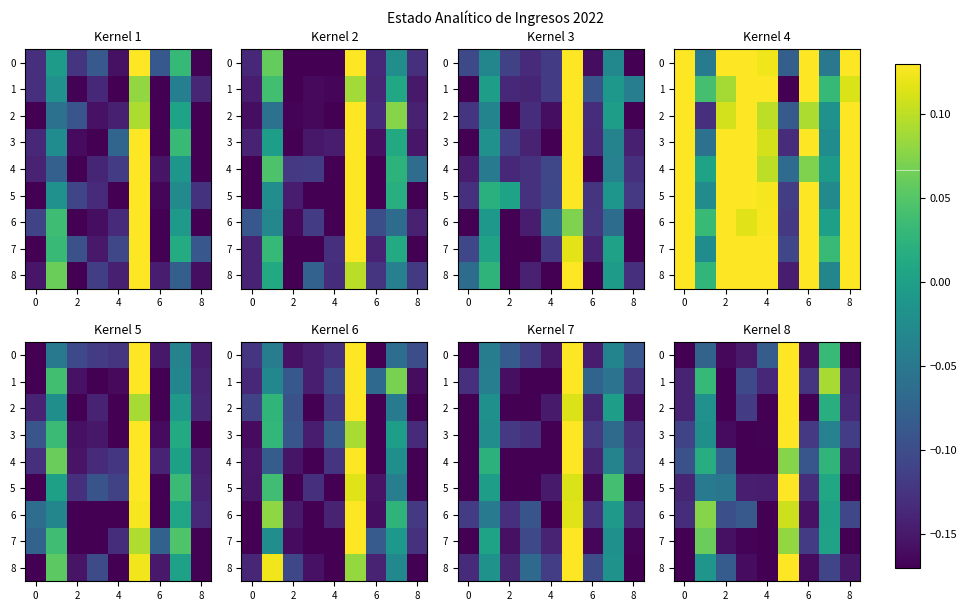

The value of 3 at 8 is -0.1. True or false?

True